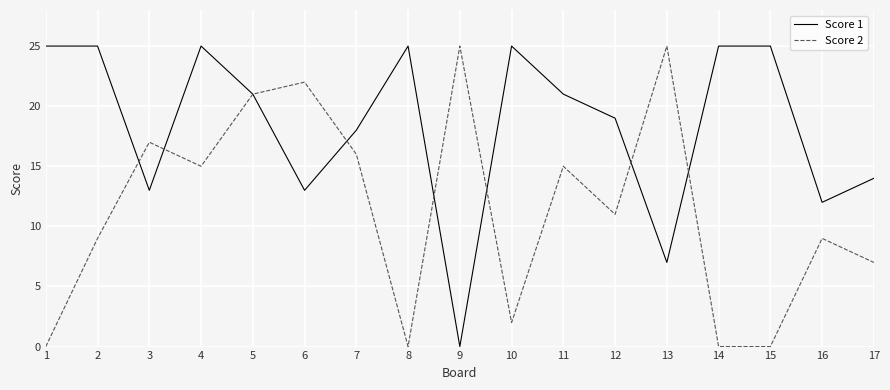

Which series has the largest total across all categories?

Score 1